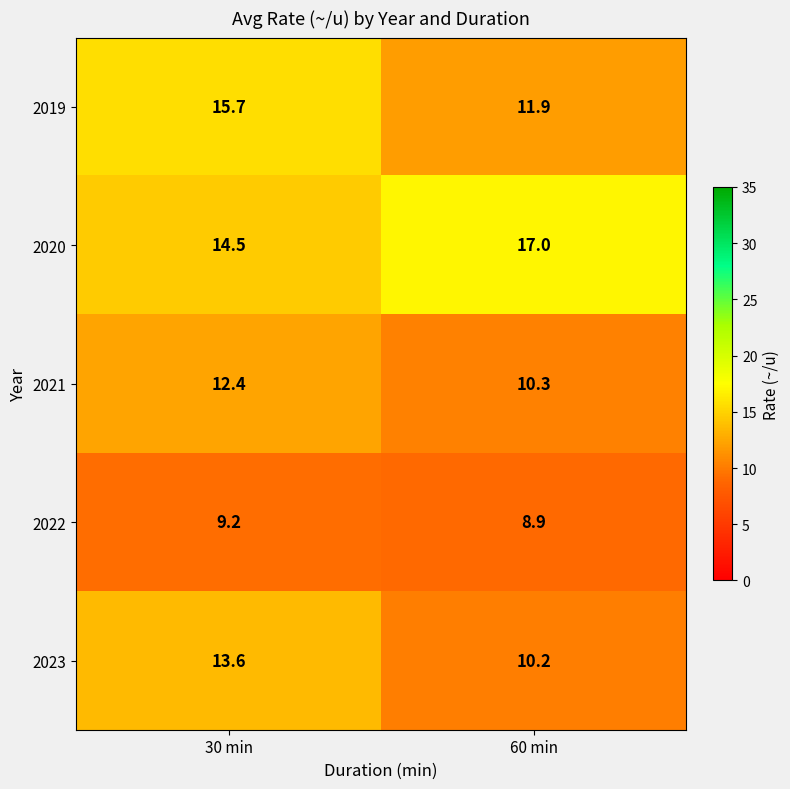

What is the smallest value displayed?

8.9